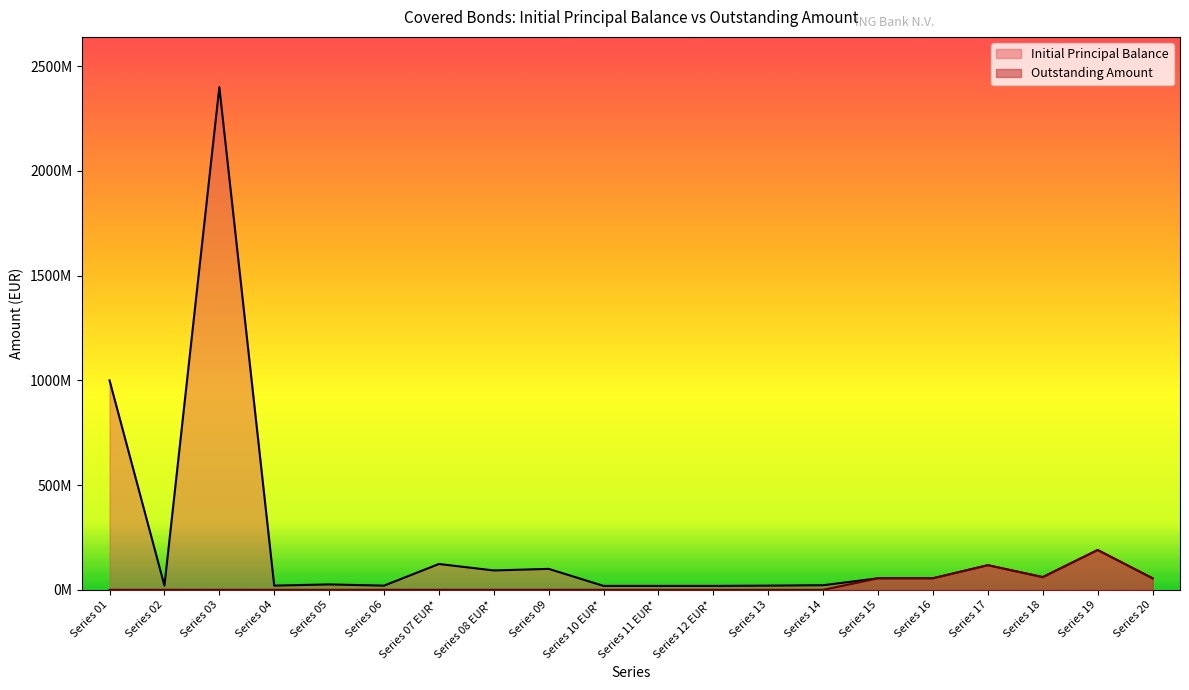

How many distinct data groups are displayed?

2